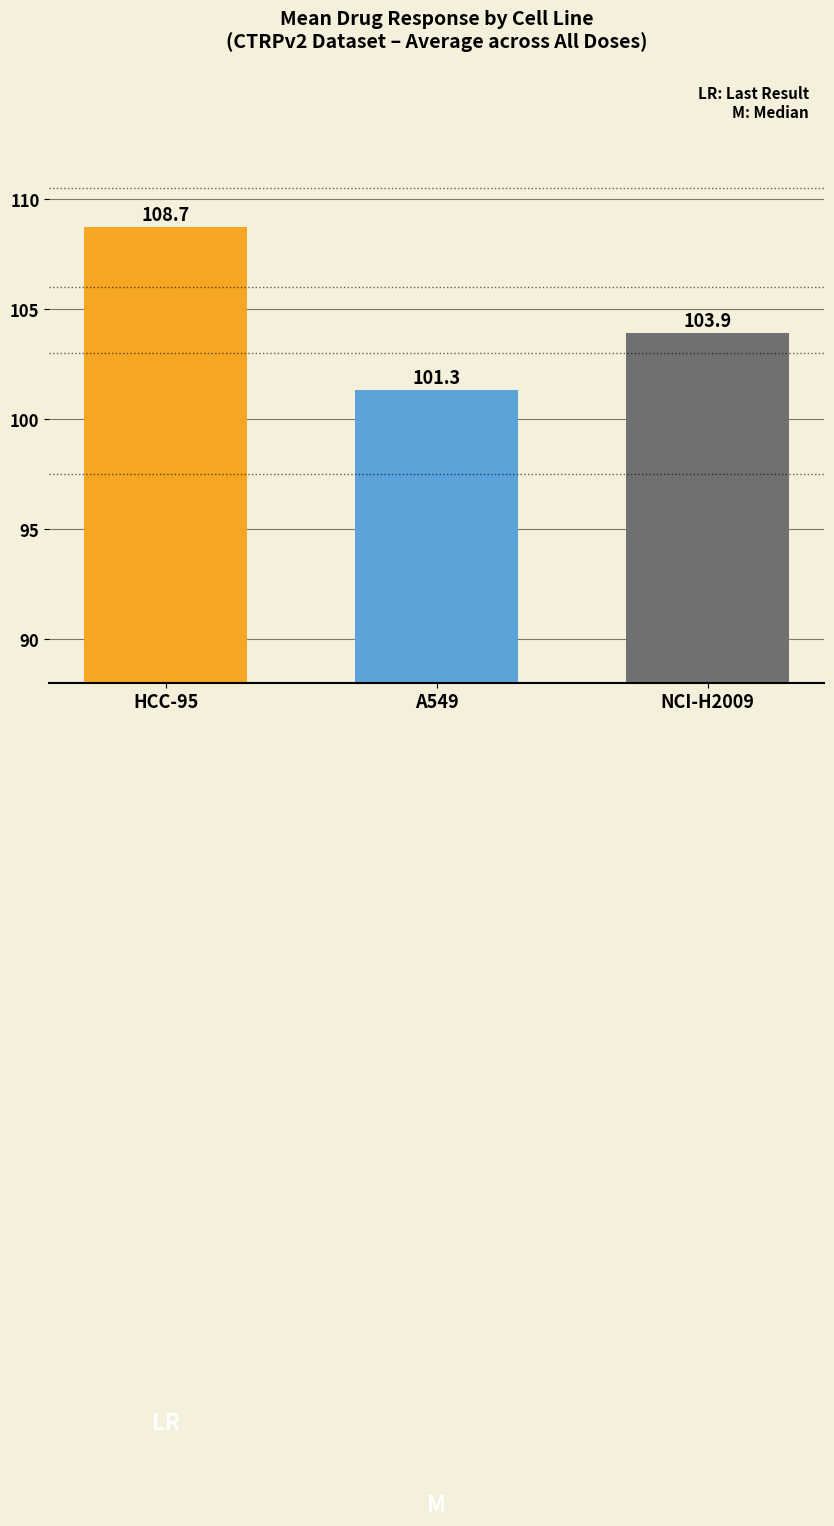

What is the sum of the values at NCI-H2009 and HCC-95?

212.6